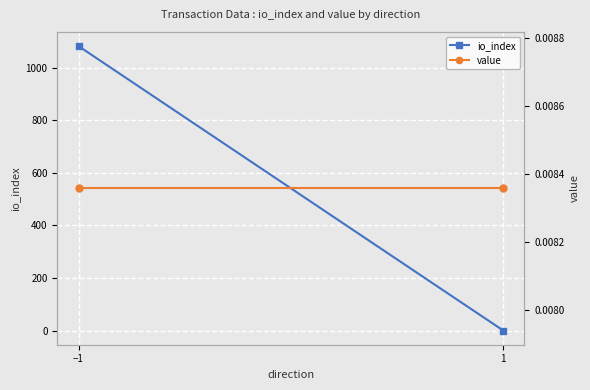

At 1, list the series in order from smallest to largest.

value, io_index